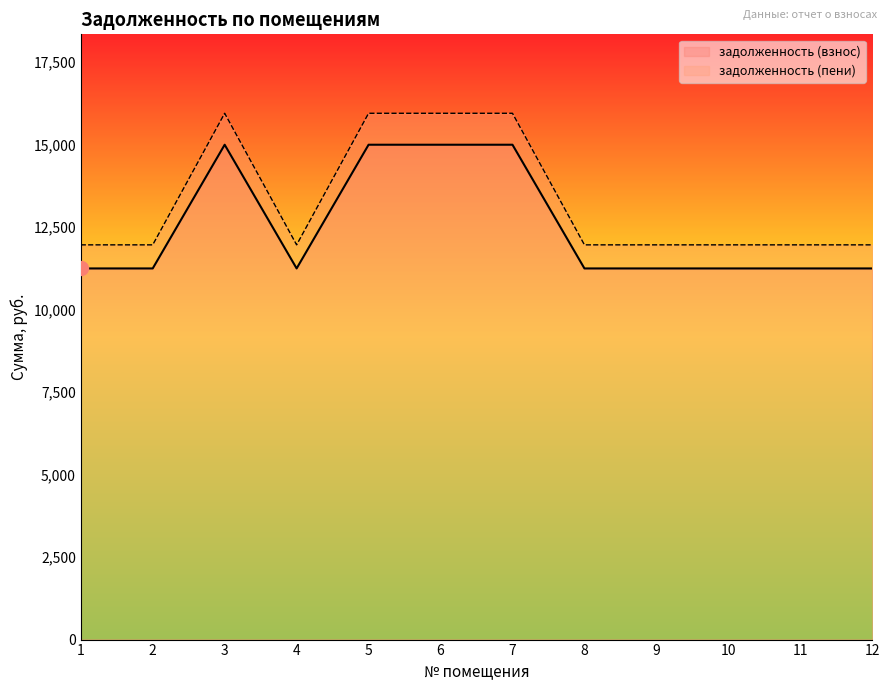

Which series has the largest total across all categories?

задолженность (пени)